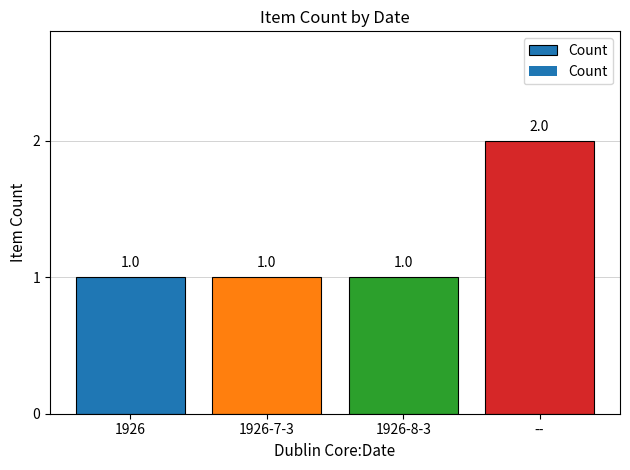

What is the label of the 1st bar from the left?

1926